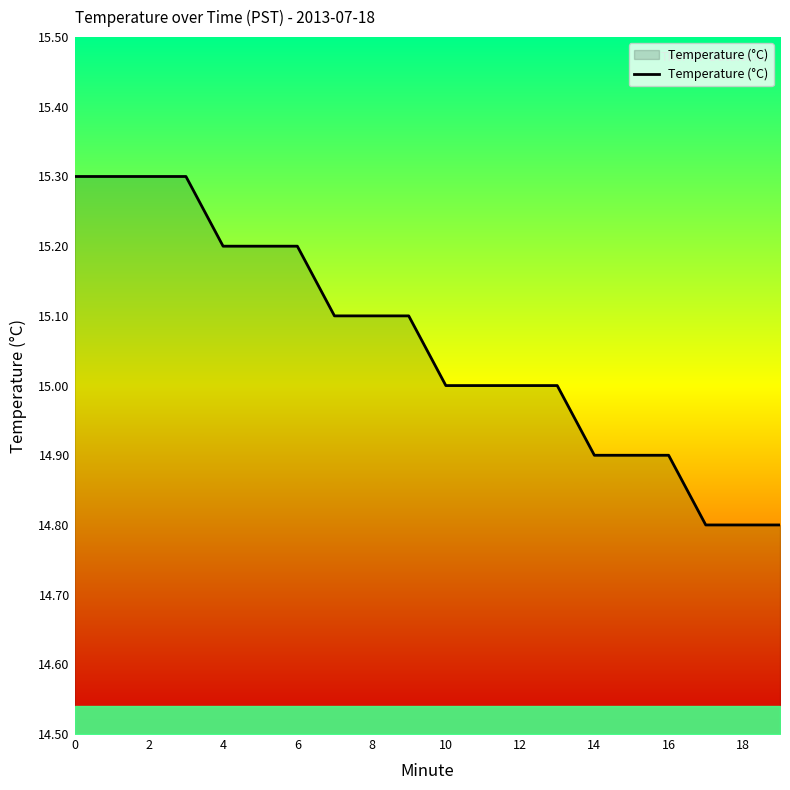

What is the difference between the maximum and minimum values?

0.5